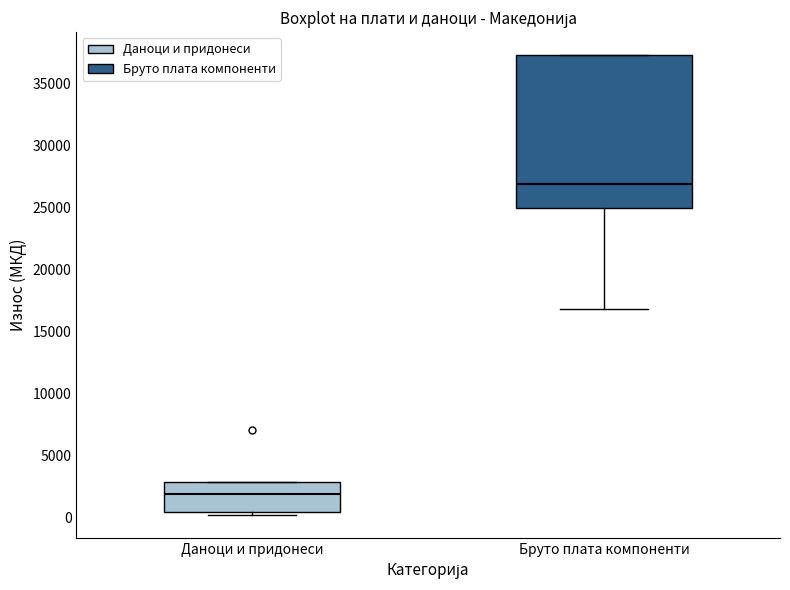

Reading left to right, read every box against the y-axis: the position of its median line, the range the box covers, and the ends of its whiskers. The values are not printed on the chart, so give them approximately, as read against the axis.

Даноци и придонеси: median 2000, box 500 to 3000, whiskers 0 to 3000
Бруто плата компоненти: median 27000, box 25000 to 37500, whiskers 17000 to 37500